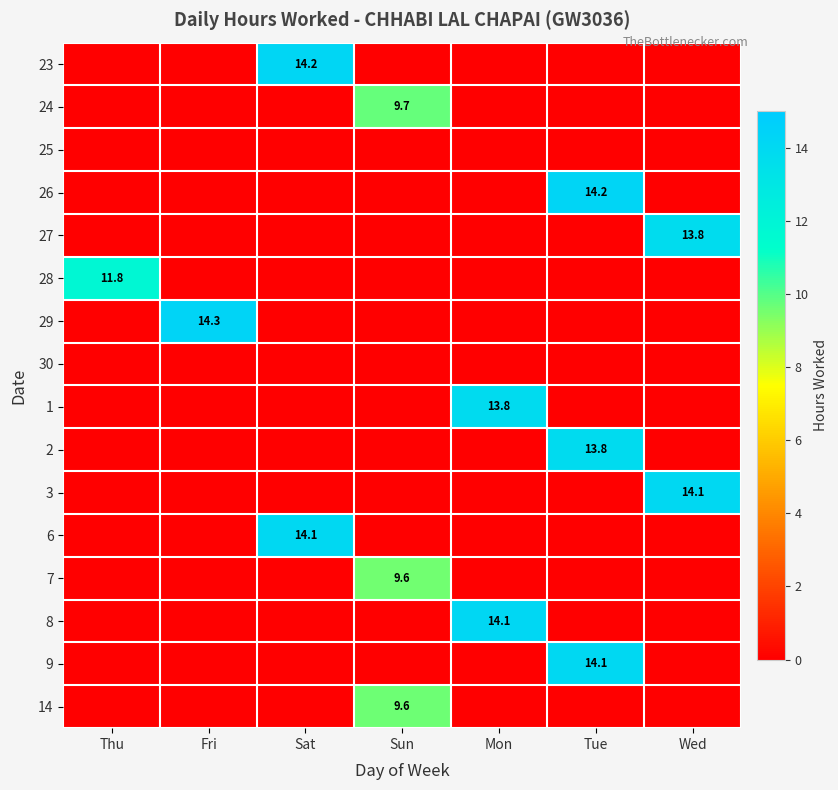

Rank the series at Sun from lowest to highest value.

23, 25, 26, 27, 28, 29, 30, 1, 2, 3, 6, 8, 9, 7, 14, 24